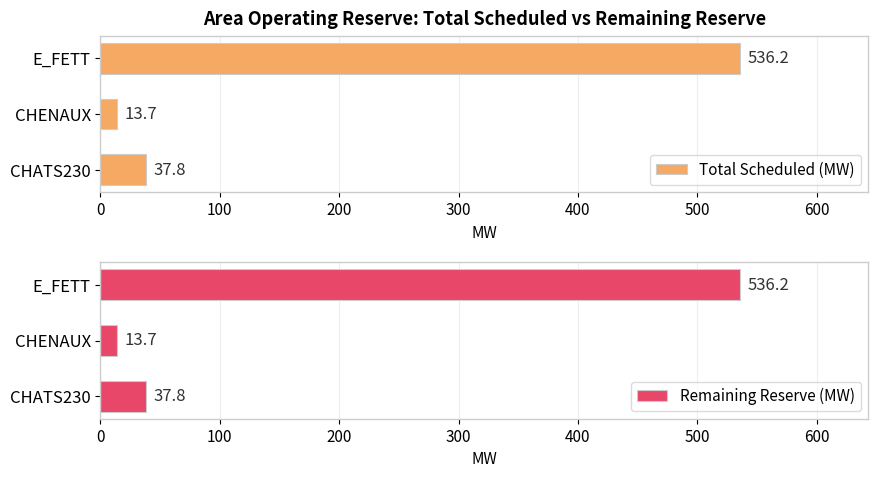

What is the average value of the Total Scheduled (MW) series?

195.9